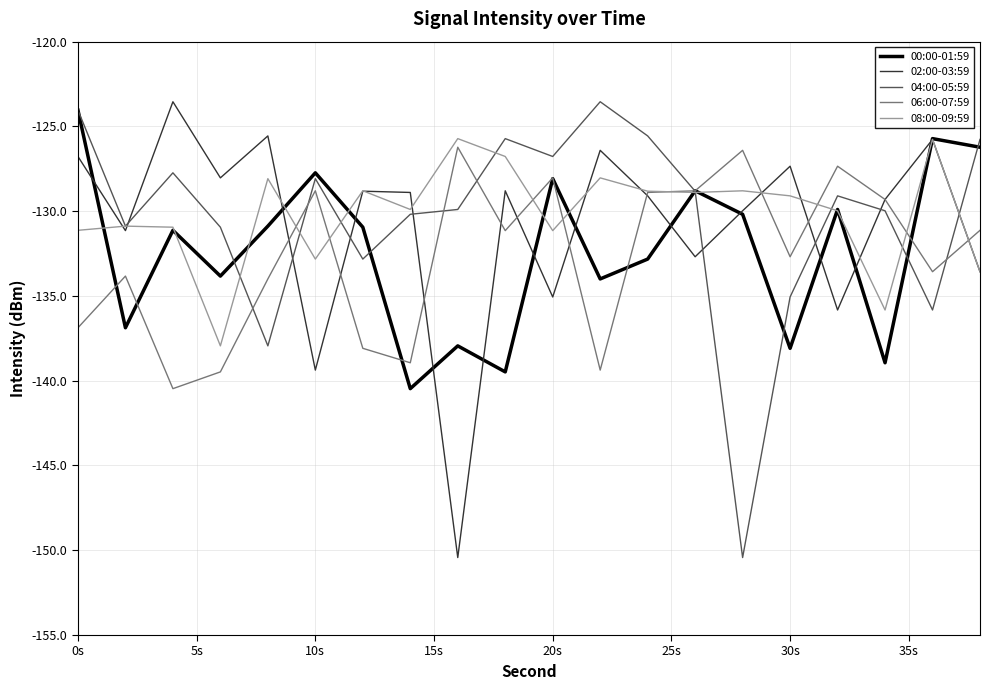

What is the minimum value shown in the chart?

-150.4